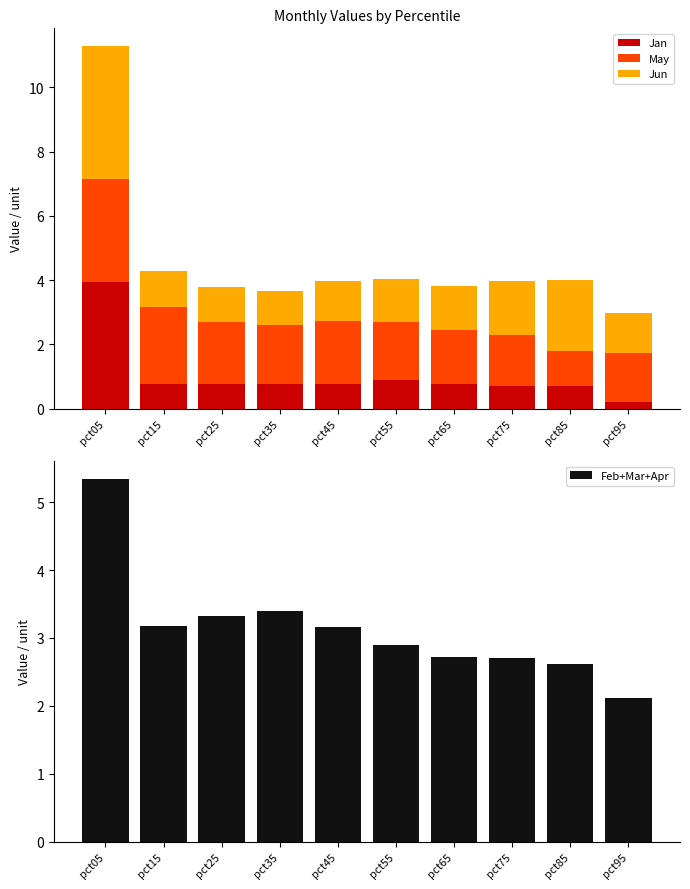

List the series in order of their peak value, highest first.

Feb+Mar+Apr, Jun, Jan, May